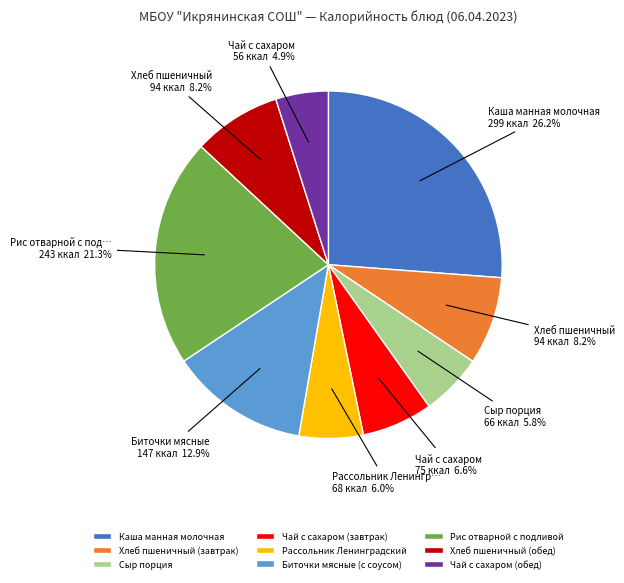

Combined, what portion of the pie is Хлеб пшеничный (завтрак) and Сыр порция?

14.0%